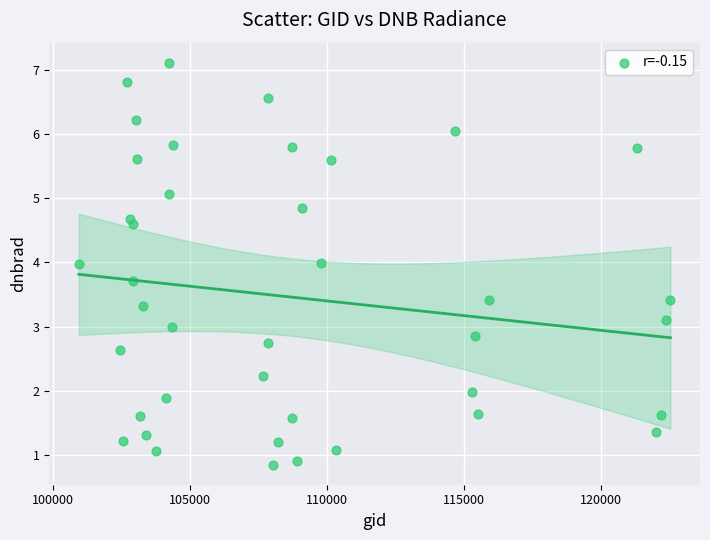

What is the range of Y values (max minus min)?

6.3